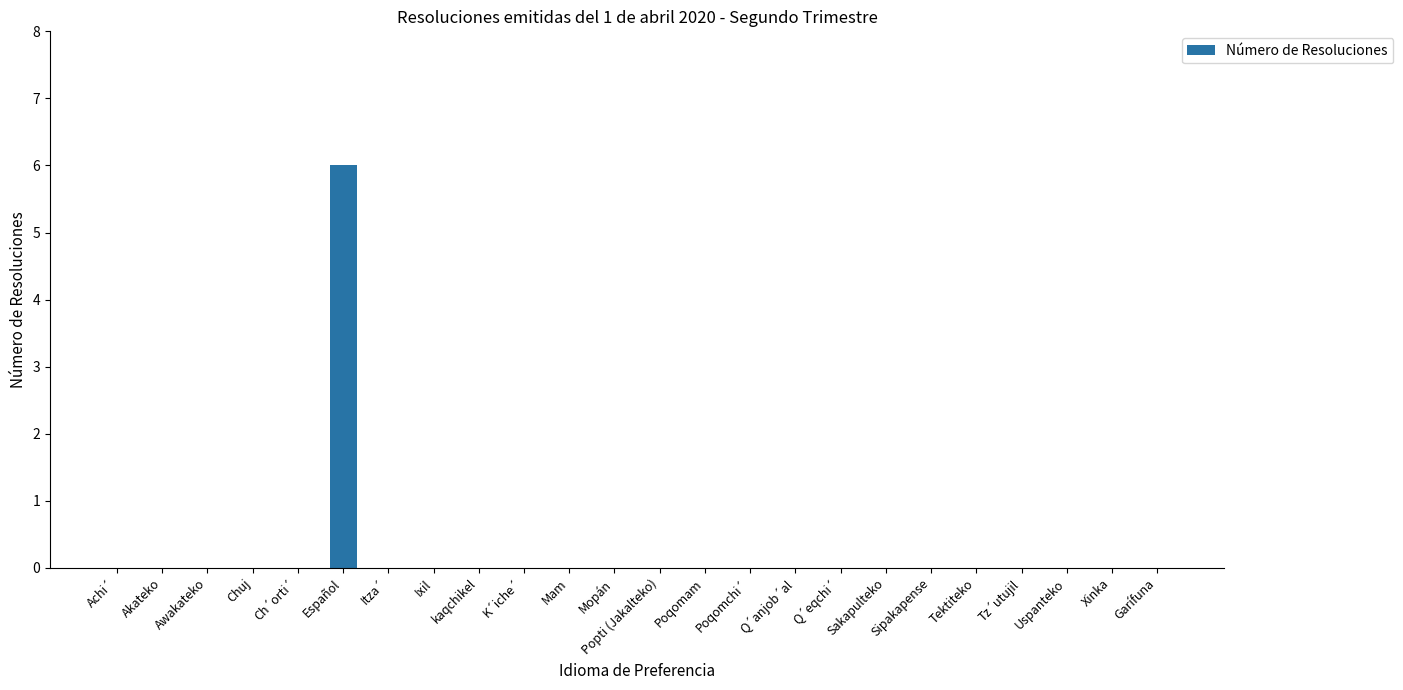

What is the sum of all values?

6